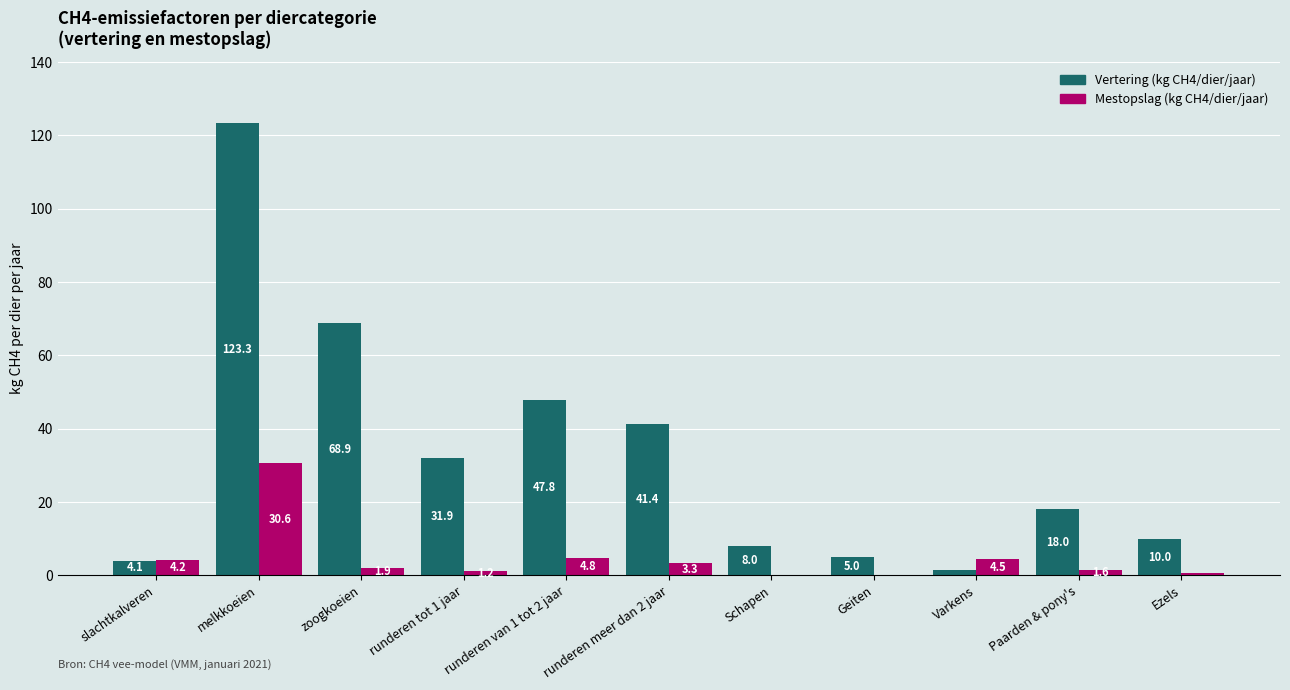

Is the value of Vertering (kg CH4/dier/jaar) at runderen meer dan 2 jaar greater than the value of Mestopslag (kg CH4/dier/jaar) at Varkens?

Yes